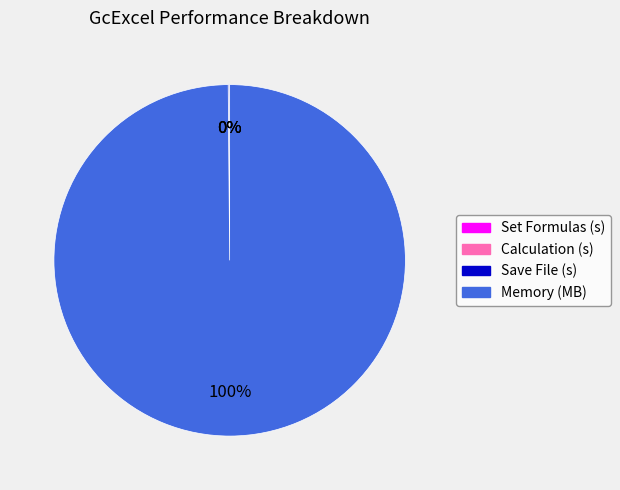

Which slice is the largest?

Memory (MB)